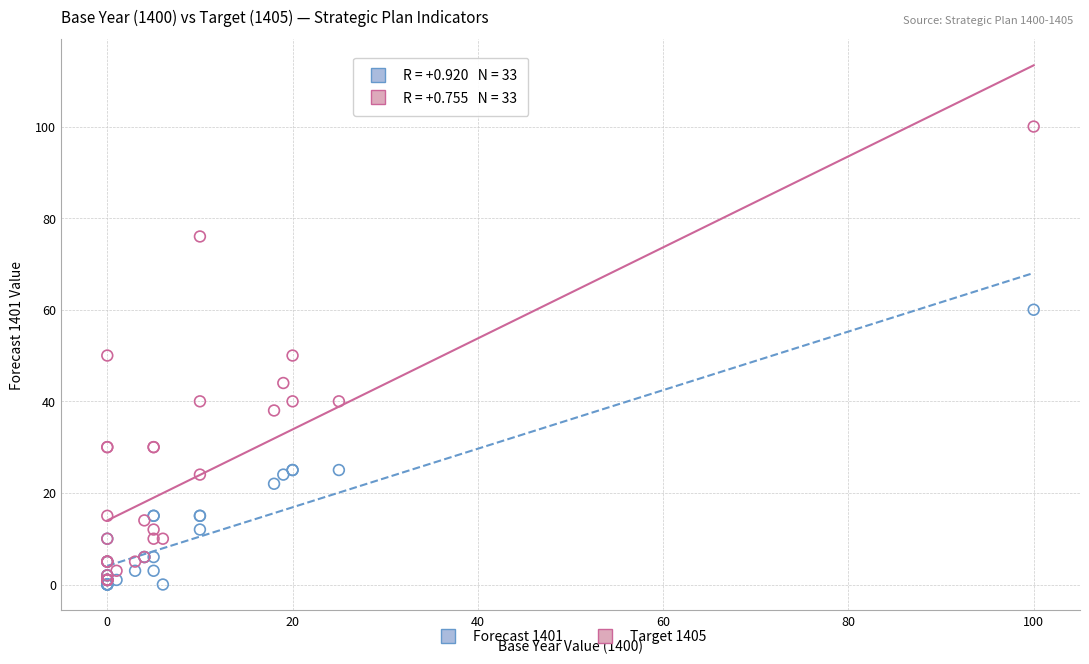

Which series contains the highest Y value?

Target 1405